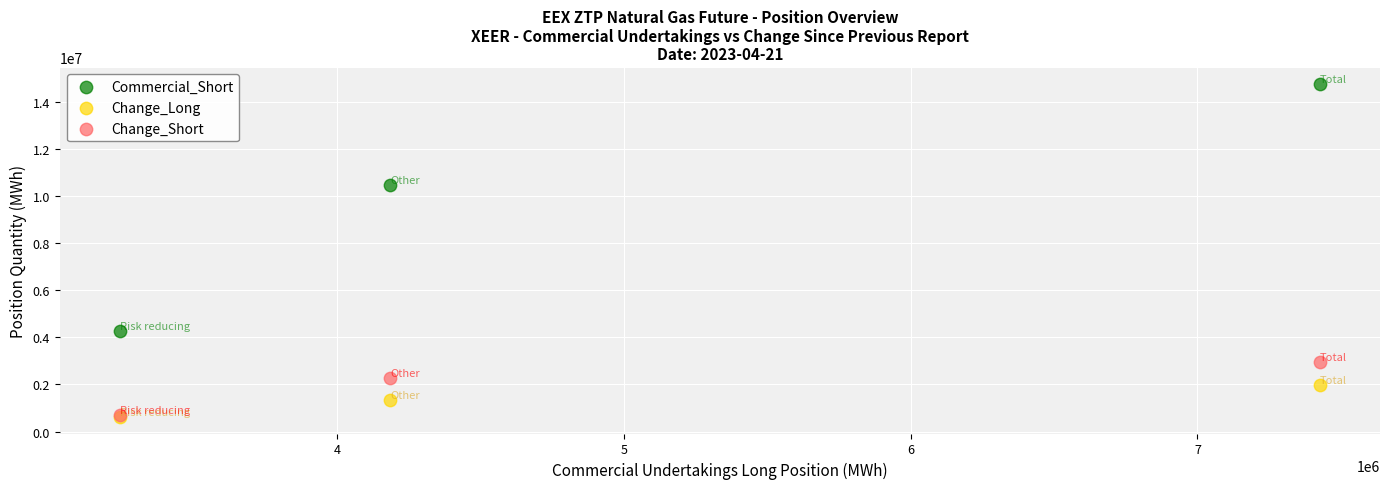

Across all series, what Y value is closest to 7687948?

10465752